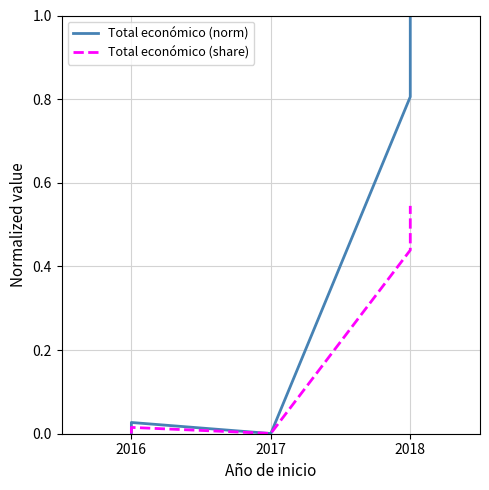

Reading left to right, transcribe all the data shown in this chart.

Total económico (norm): 0.0	0.0	0.0	0.8	1.0
Total económico (share): 0.0	0.0	0.0	0.4	0.5